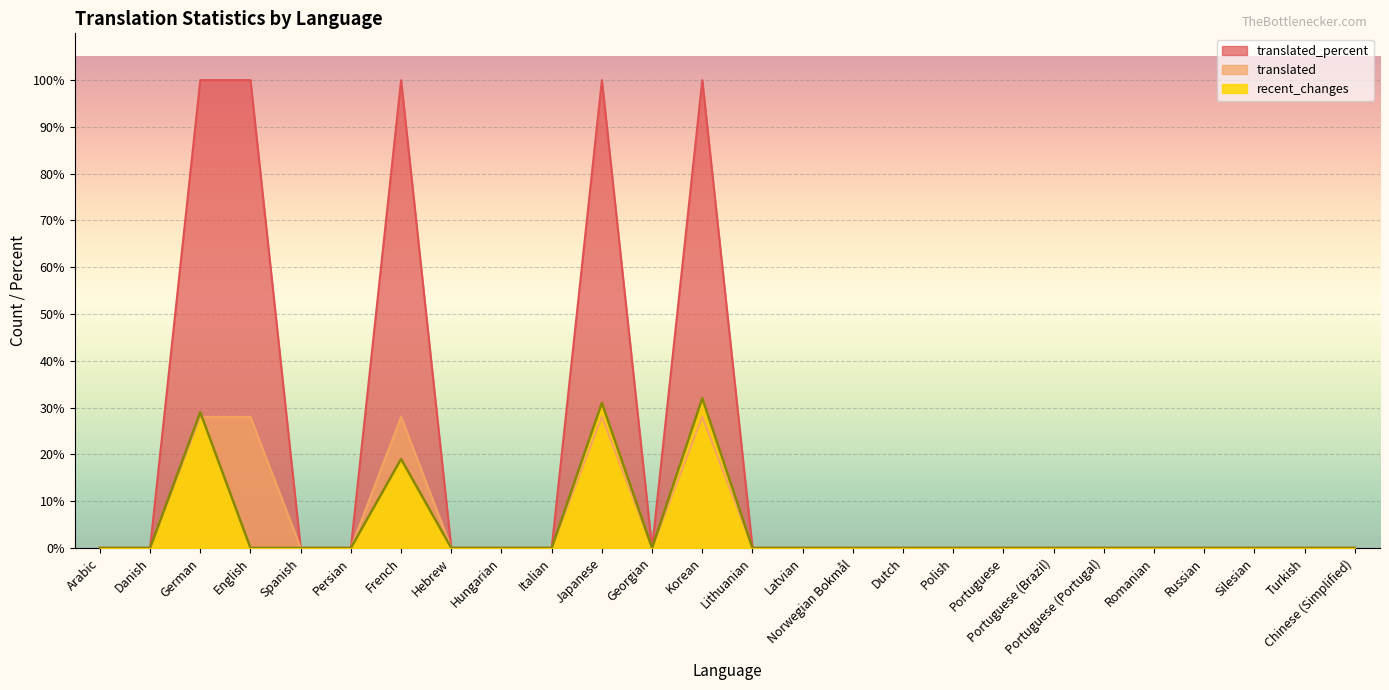

The value of recent_changes at Italian is 0. True or false?

True